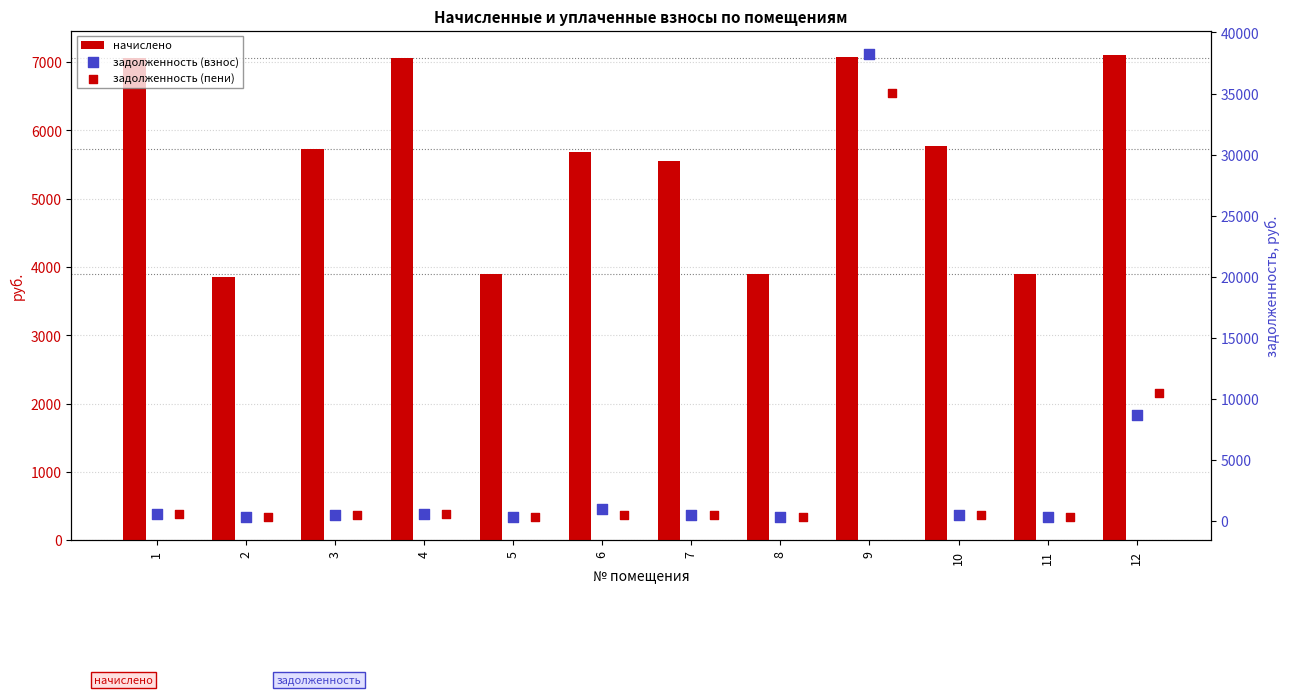

Which series has the widest spread of Y values?

задолженность (взнос)